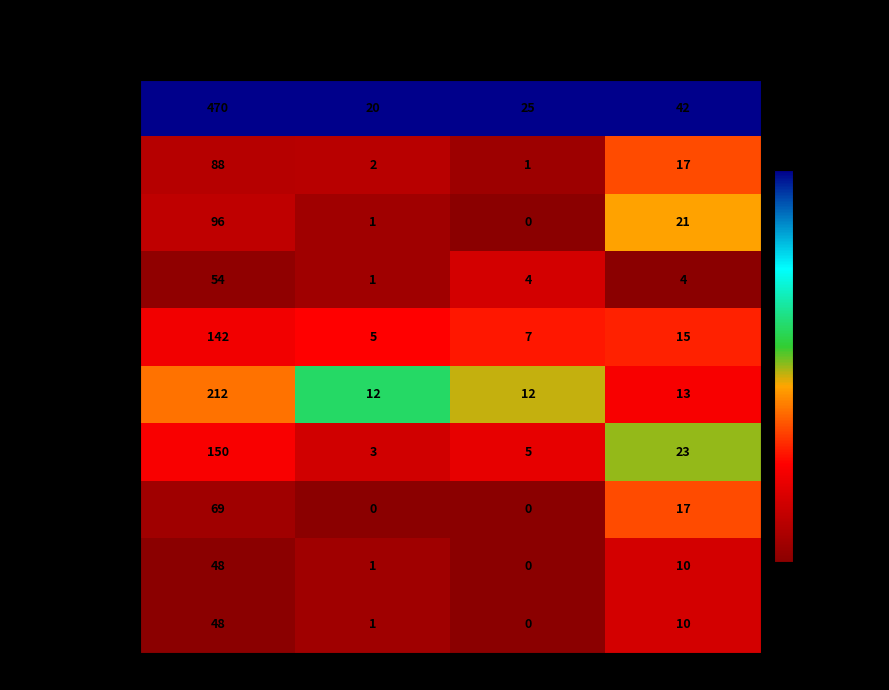

Which series changed the most between Калорийность and Белки?

гор.блюдо (Каша)